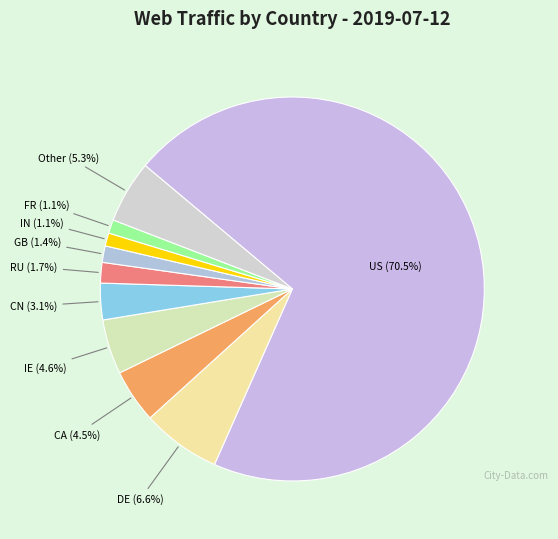

Count the number of slices in the pie.

10